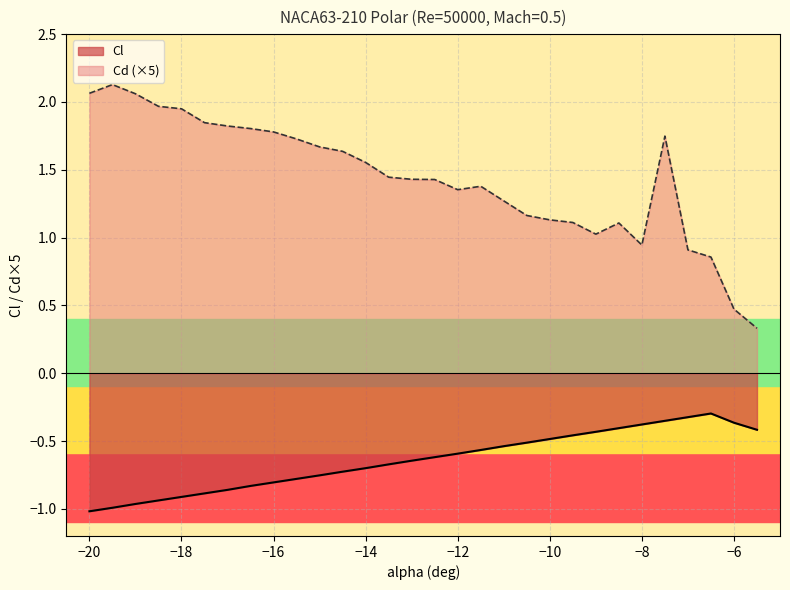

The Cl series shows -0.4 at −6. True or false?

True